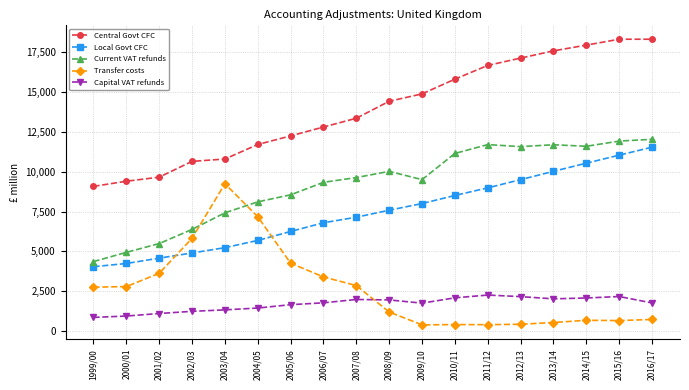

What are all the series names shown in the legend?

Central Govt CFC, Local Govt CFC, Current VAT refunds, Transfer costs, Capital VAT refunds